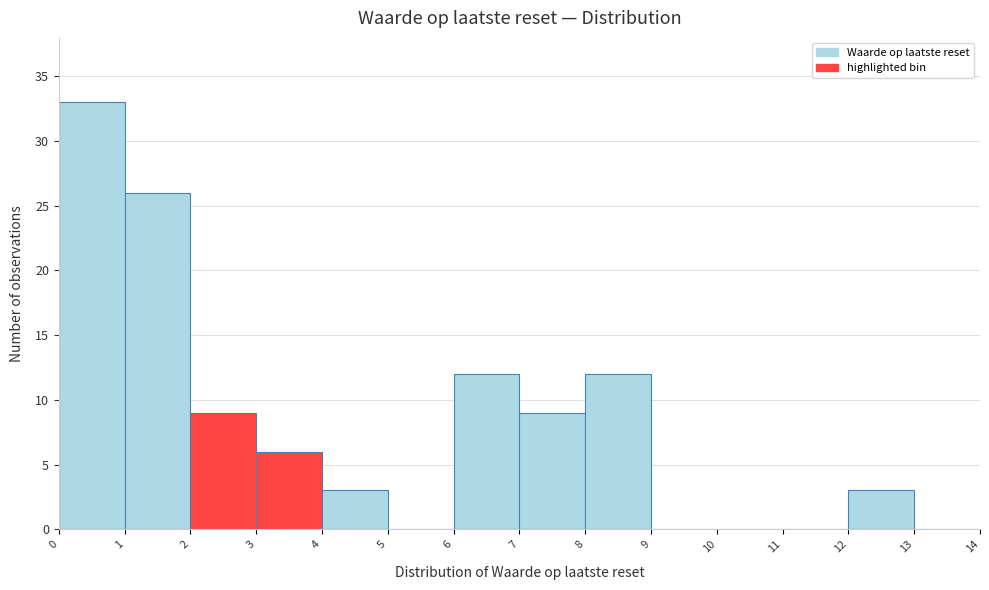

Reading left to right, transcribe this chart: for each bar, give the range it covers on the x-axis and its height. The values are not printed on the chart, so give them approximately, as read against the axis.

0 to 1: 33
1 to 2: 26
2 to 3: 9
3 to 4: 6
4 to 5: 3
5 to 6: 0
6 to 7: 12
7 to 8: 9
8 to 9: 12
9 to 10: 0
10 to 11: 0
11 to 12: 0
12 to 13: 3
13 to 14: 0